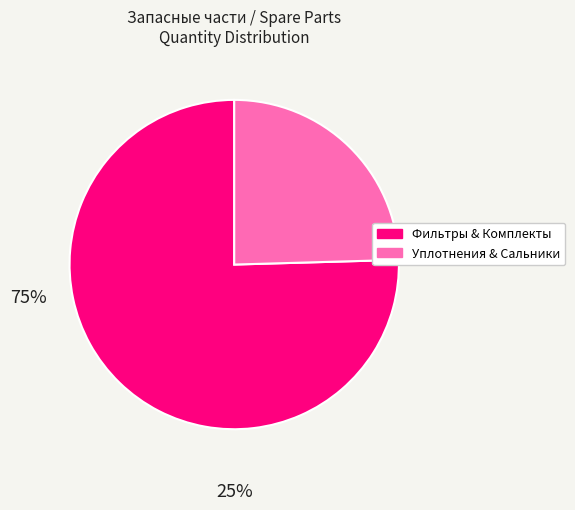

Which slice is the smallest?

Уплотнения & Сальники